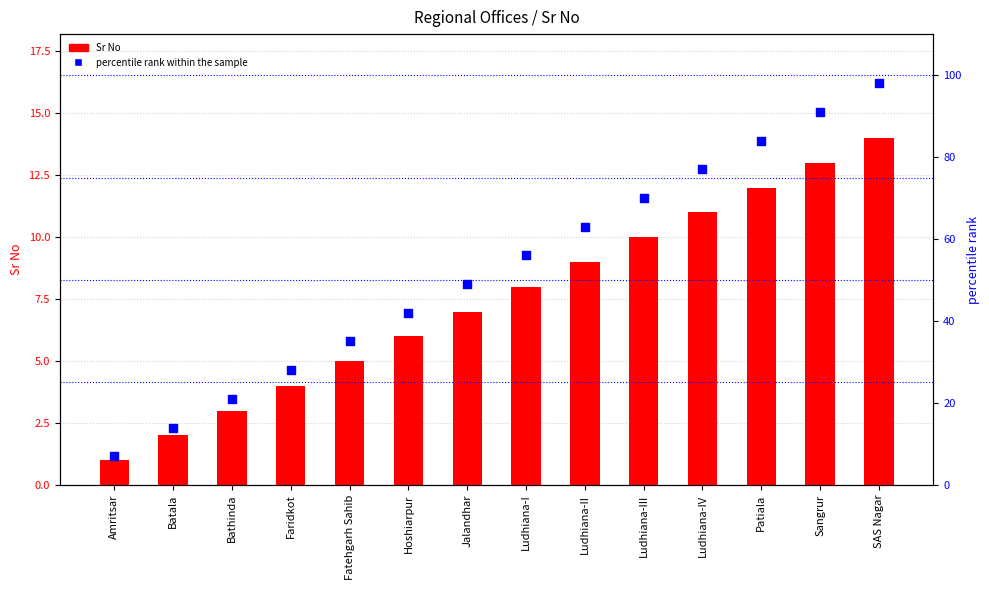

Is the value of Sr No at Bathinda greater than the value of percentile rank within the sample at Fatehgarh Sahib?

No